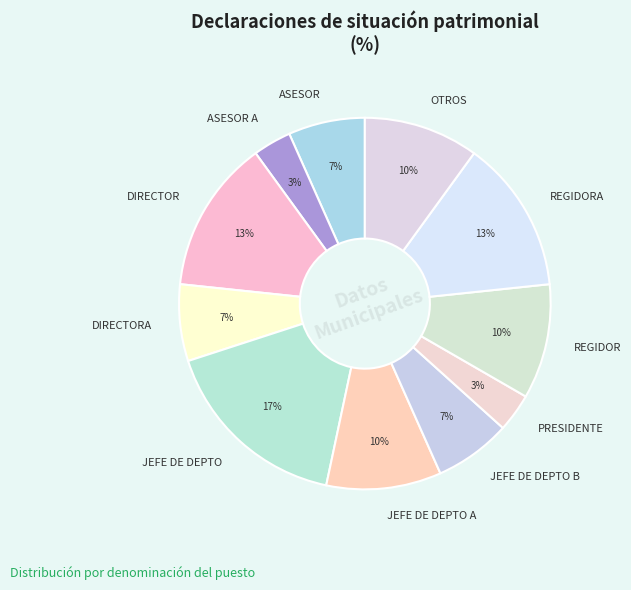

Combined, do OTROS and JEFE DE DEPTO A account for over 50%?

No